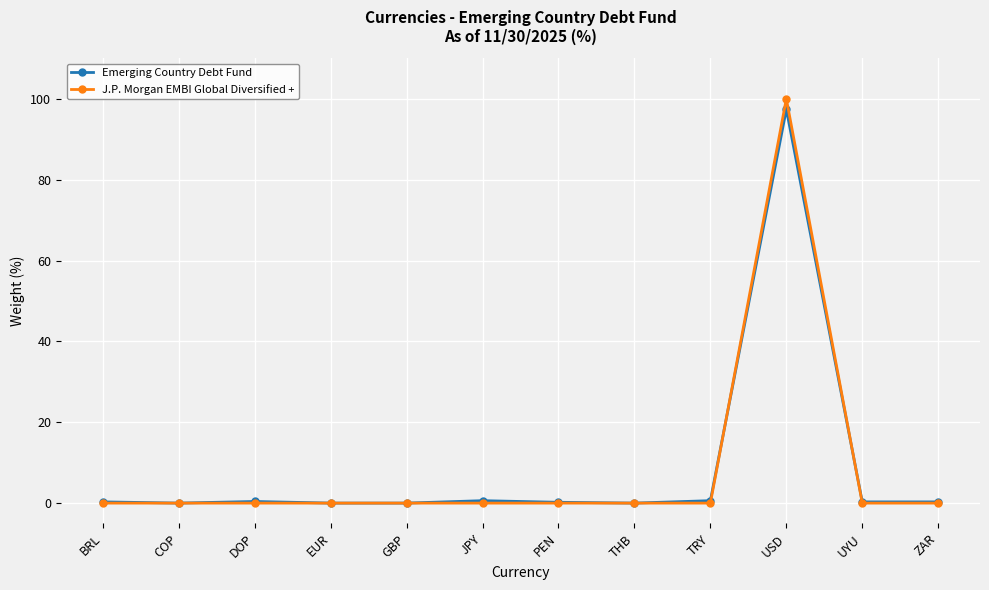

At which category does the chart reach its peak across all series?

USD